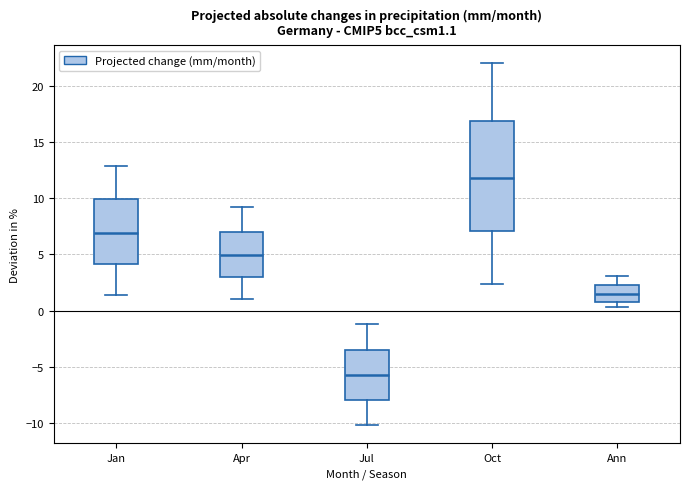

Reading left to right, read every box against the y-axis: the position of its median line, the range the box covers, and the ends of its whiskers. The values are not printed on the chart, so give them approximately, as read against the axis.

Jan: median 7.0, box 4.0 to 10.0, whiskers 1.5 to 13.0
Apr: median 5.0, box 3.0 to 7.0, whiskers 1.0 to 9.0
Jul: median -5.5, box -8.0 to -3.5, whiskers -10.0 to -1.0
Oct: median 12.0, box 7.0 to 17.0, whiskers 2.5 to 22.0
Ann: median 1.5, box 1.0 to 2.5, whiskers 0.5 to 3.0